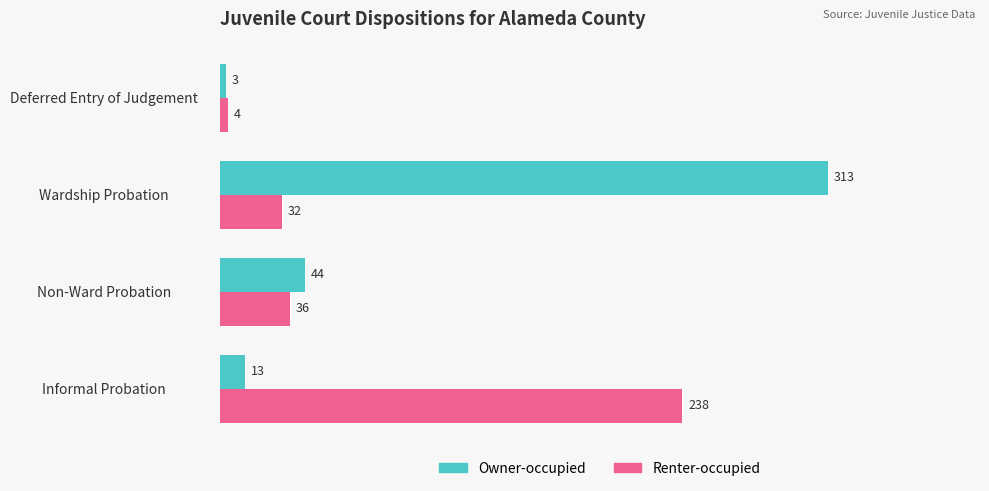

What is the difference between the second highest and second lowest values in the Renter-occupied series?

4